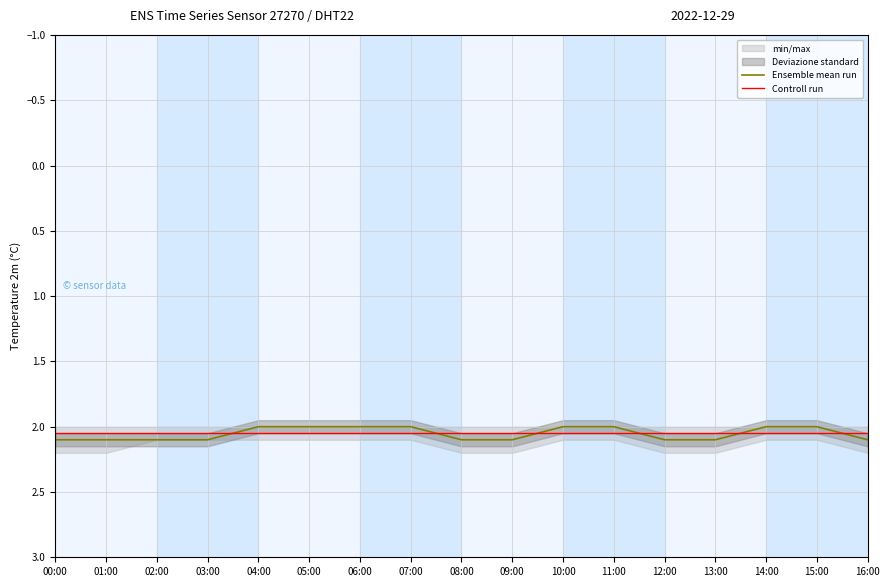

At which label is Ensemble mean run closest to 2?

04:00